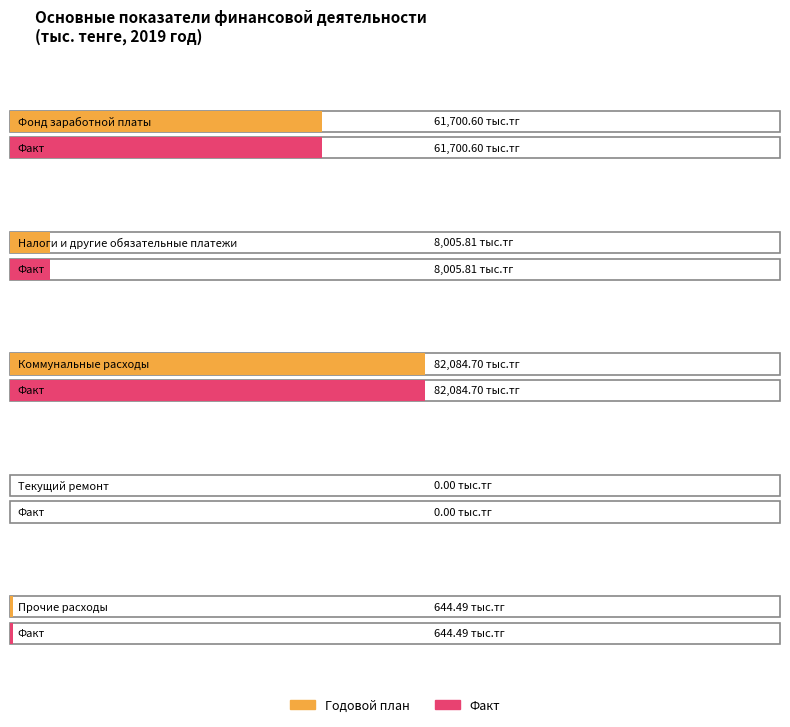

Which series has the widest spread of values?

годовой план